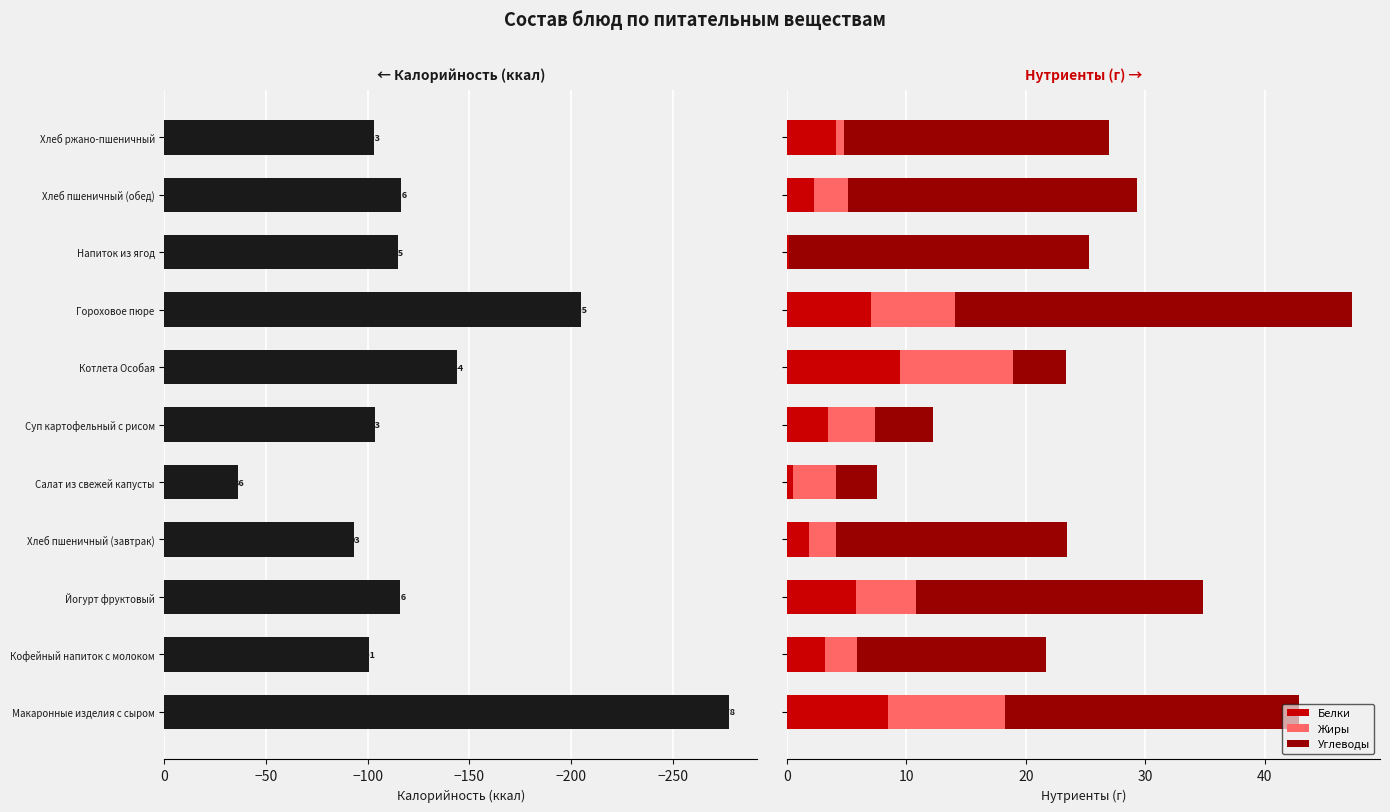

What is the maximum value for Белки?

9.4